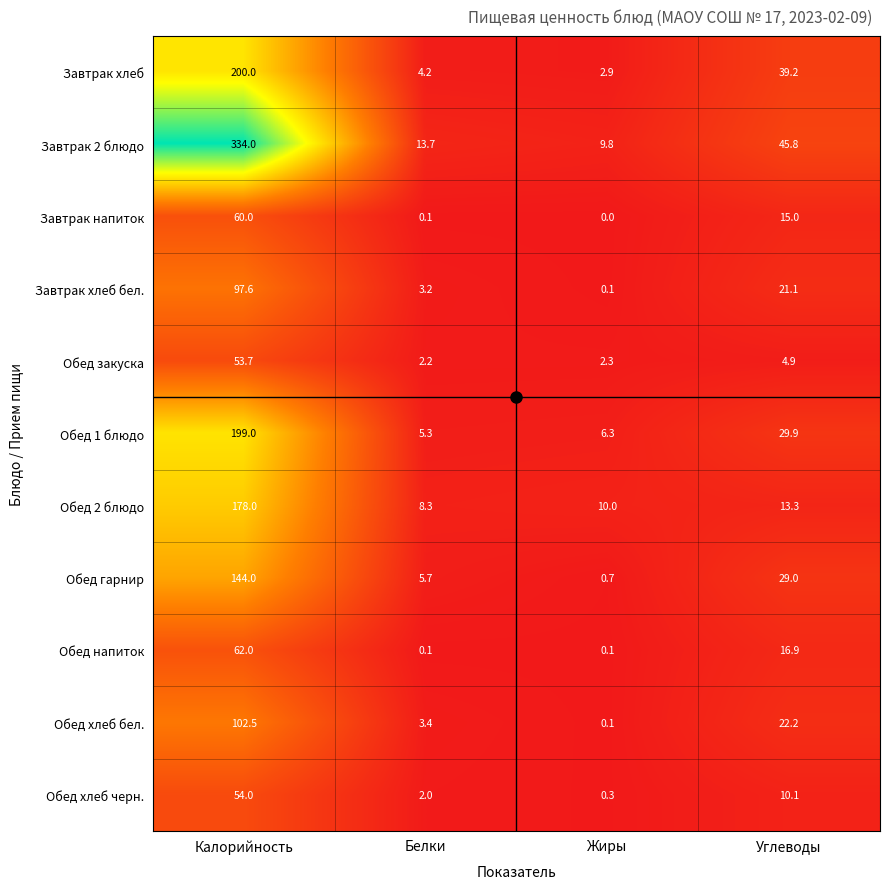

At how many categories does at least one series exceed 24?

2